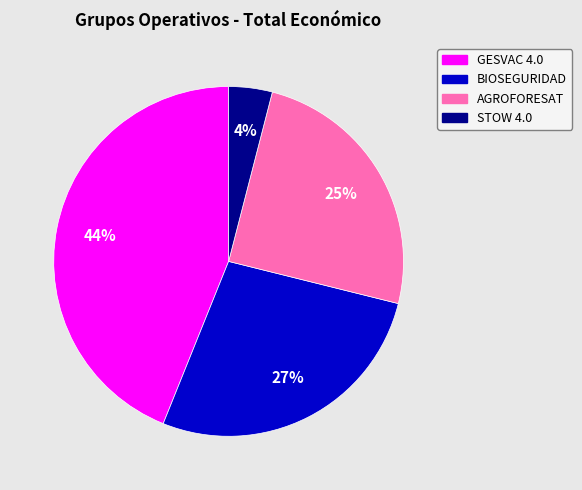

Which category has the biggest portion of the pie?

GESVAC 4.0